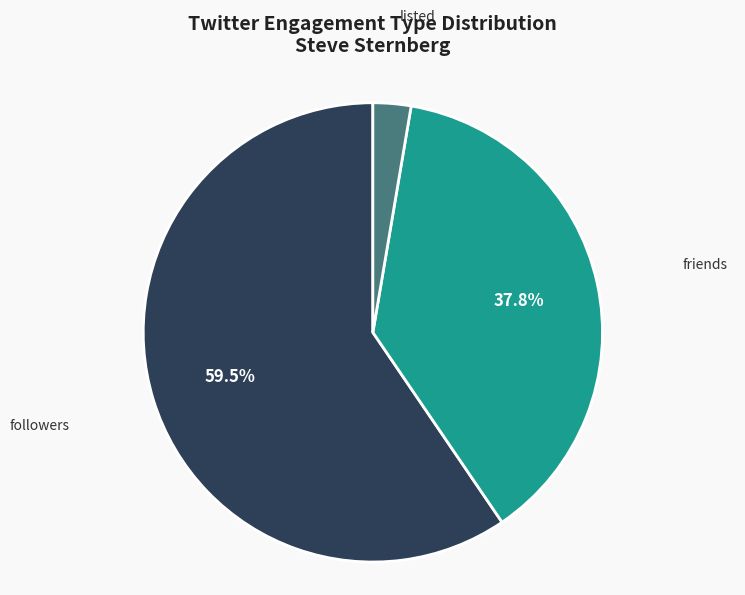

How much of the chart is everything except followers?

40.5%